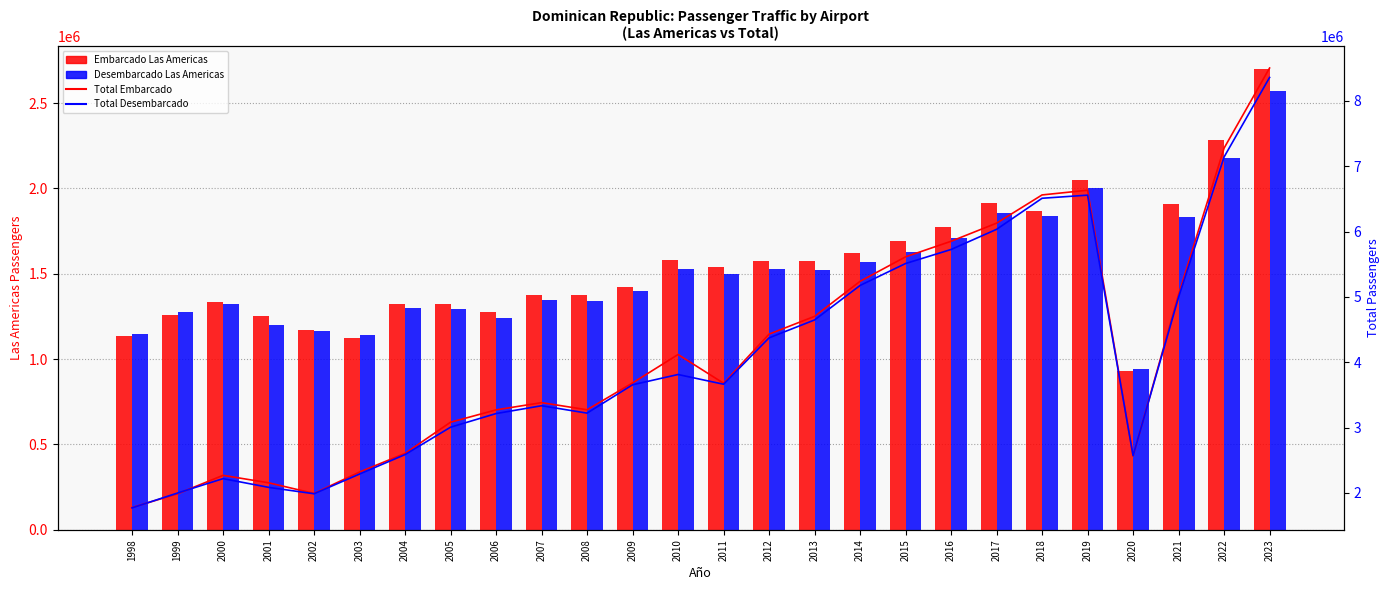

True or false: Desembarcado Las Americas has a value of 1835113 at 2021.

True